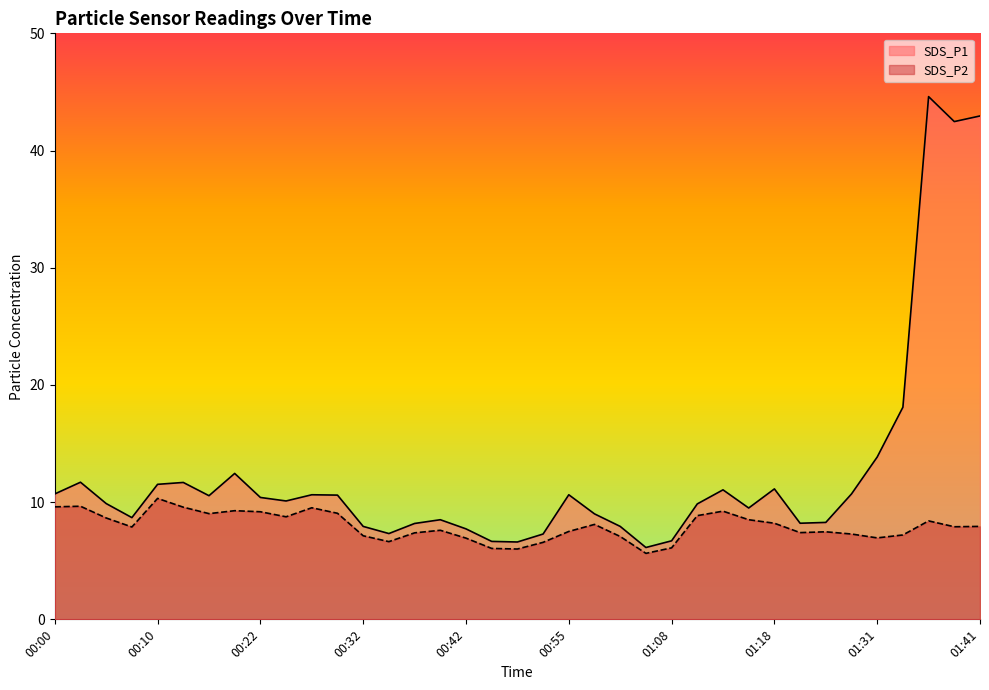

At how many categories does at least one series exceed 14?

4